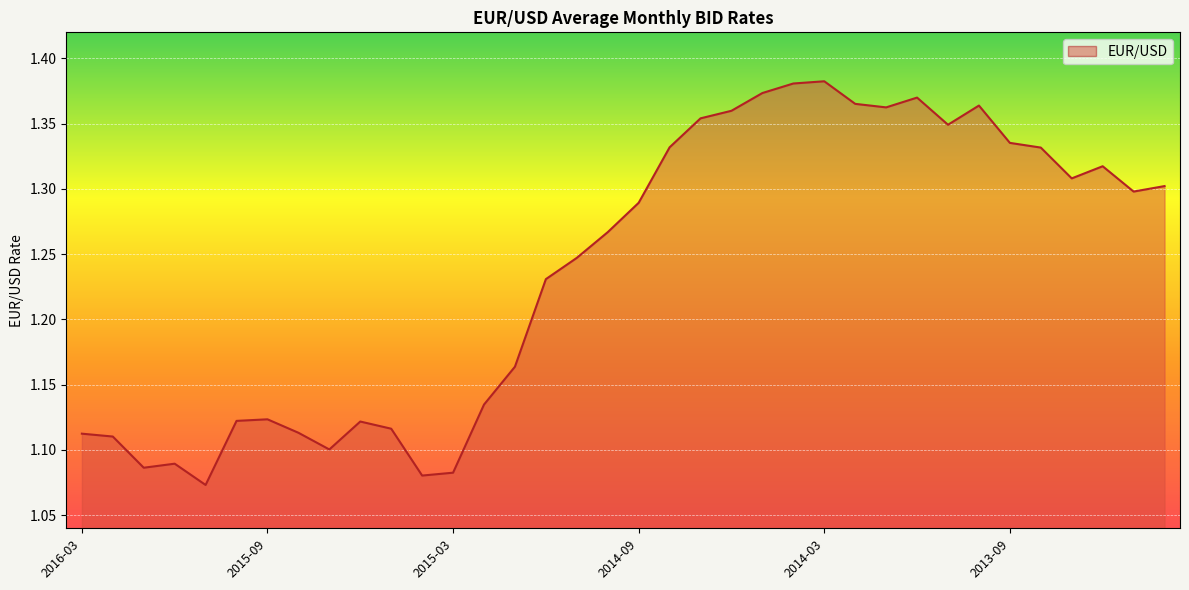

Reading left to right, transcribe all the data shown in this chart.

1.1	1.1	1.1	1.1	1.1	1.1	1.1	1.1	1.1	1.1	1.1	1.1	1.1	1.1	1.2	1.2	1.2	1.3	1.3	1.3	1.4	1.4	1.4	1.4	1.4	1.4	1.4	1.4	1.3	1.4	1.3	1.3	1.3	1.3	1.3	1.3